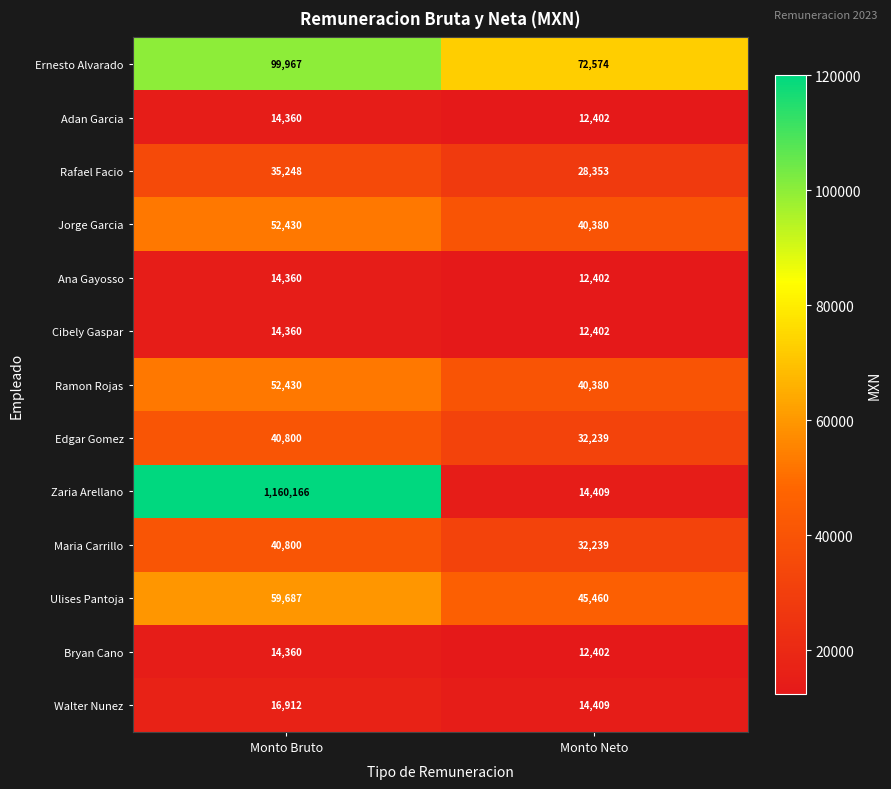

Which category has the highest value across all series?

Monto Bruto